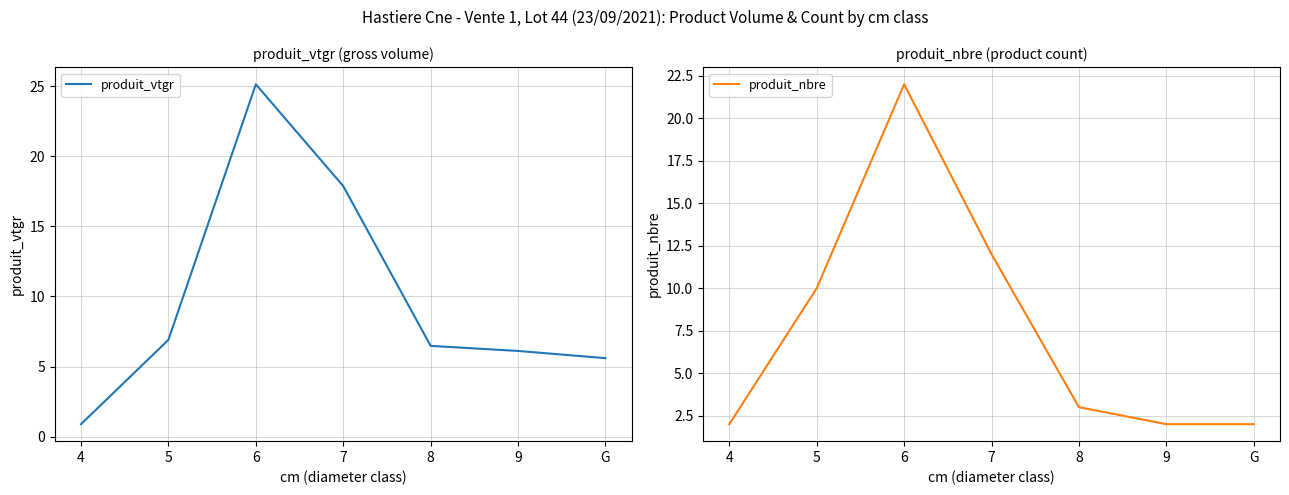

Reading left to right, what are all the values shown in this chart?

produit_vtgr: 4=0.9	5=6.9	6=25.2	7=17.9	8=6.5	9=6.1	G=5.6
produit_nbre: 4=2.0	5=10.0	6=22.0	7=12.0	8=3.0	9=2.0	G=2.0